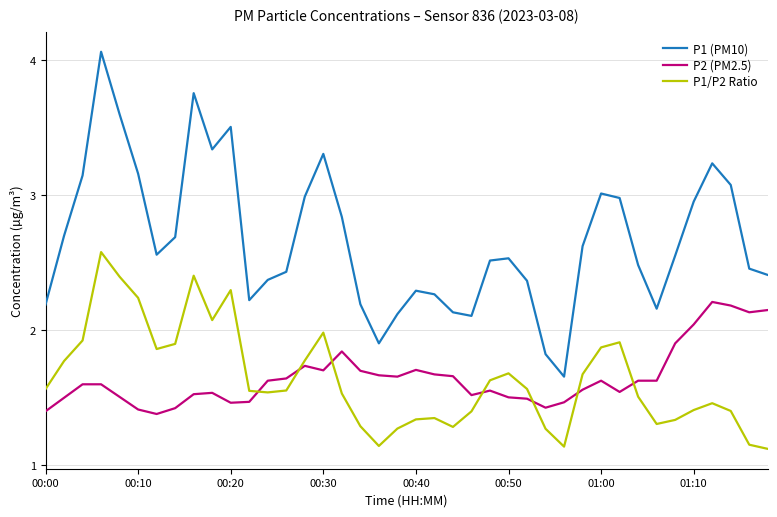

Which series has the widest spread of values?

P1 (PM10)